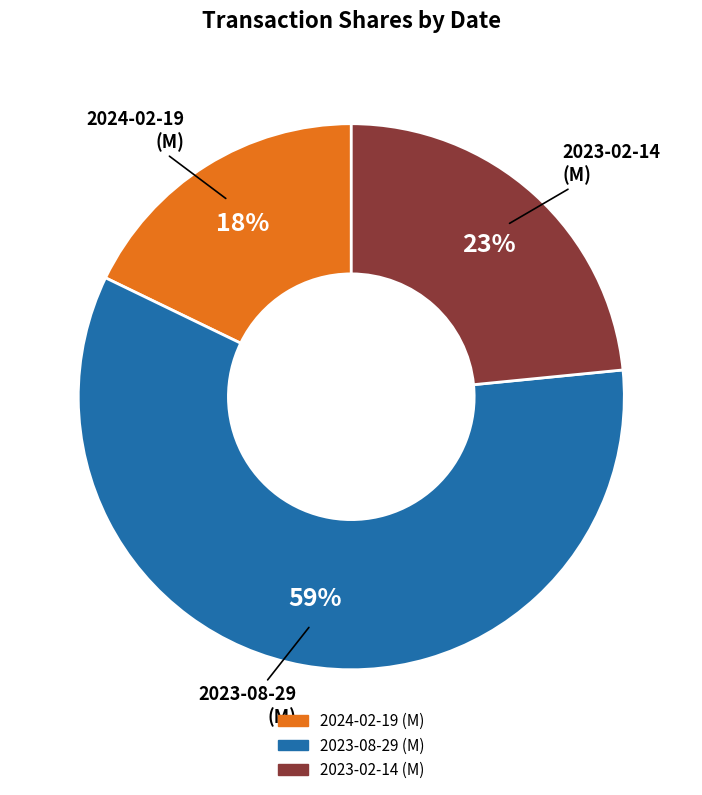

Which category has the smallest portion of the pie?

2024-02-19 (M)